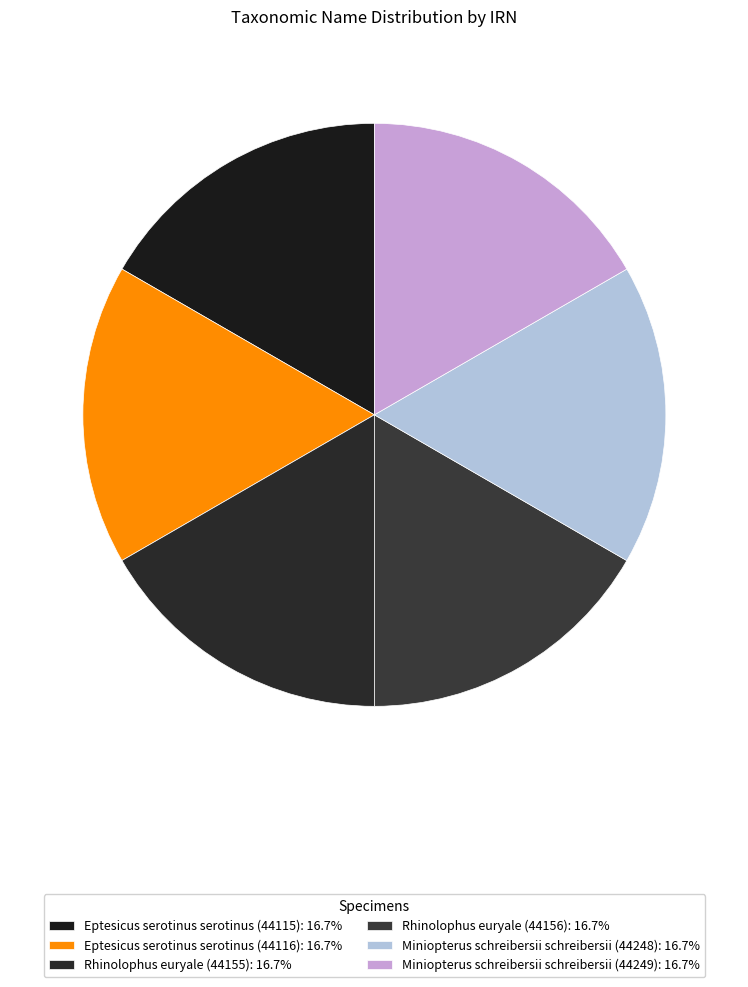

To the nearest percent, what percentage of the pie is Miniopterus schreibersii schreibersii (44248)?

17%